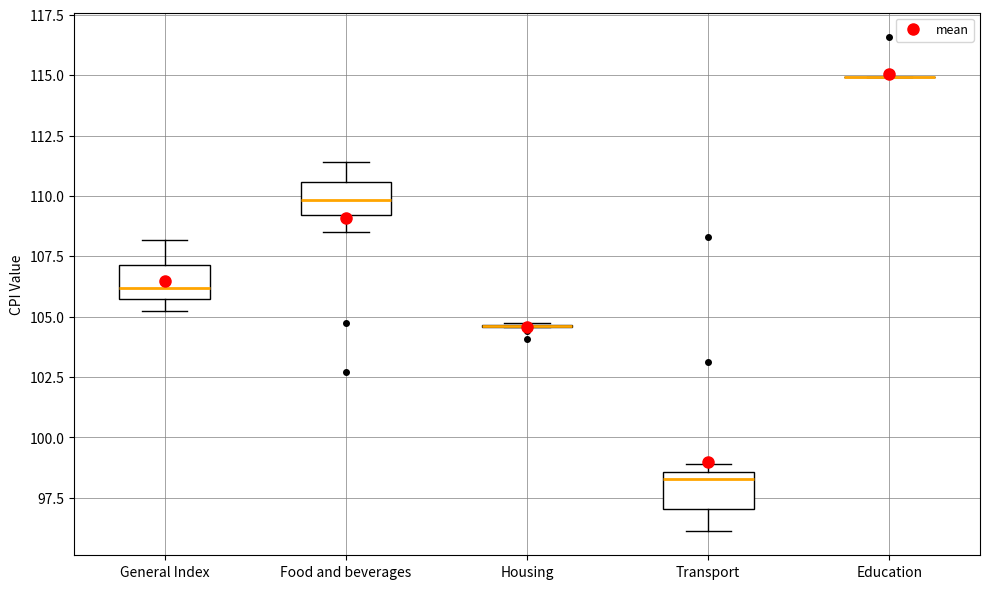

Reading left to right, read every box against the y-axis: the position of its median line, the range the box covers, and the ends of its whiskers. The values are not printed on the chart, so give them approximately, as read against the axis.

General Index: median 106.0, box 105.5 to 107.0, whiskers 105.0 to 108.0
Food and beverages: median 110.0, box 109.0 to 110.5, whiskers 108.5 to 111.5
Housing: box collapsed to a line at 104.5, whiskers 104.5 to 104.5
Transport: median 98.5 (just below the box's upper edge), box 97.0 to 98.5, whiskers 96.0 to 99.0
Education: box collapsed to a line at 115.0, whiskers 115.0 to 115.0